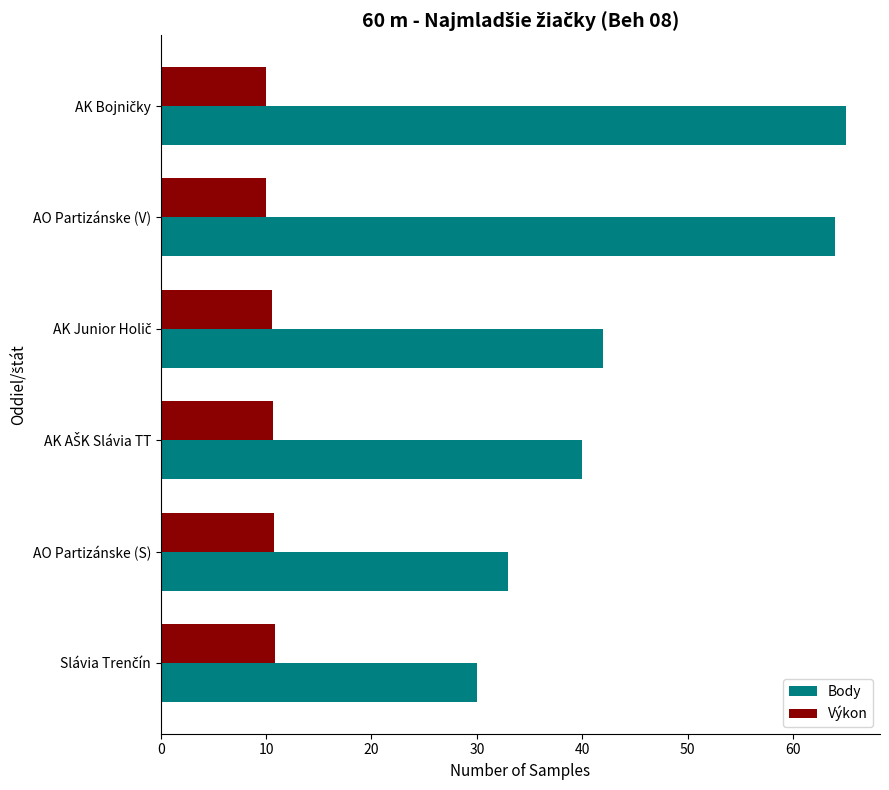

List the series in order of their peak value, lowest first.

Výkon, Body